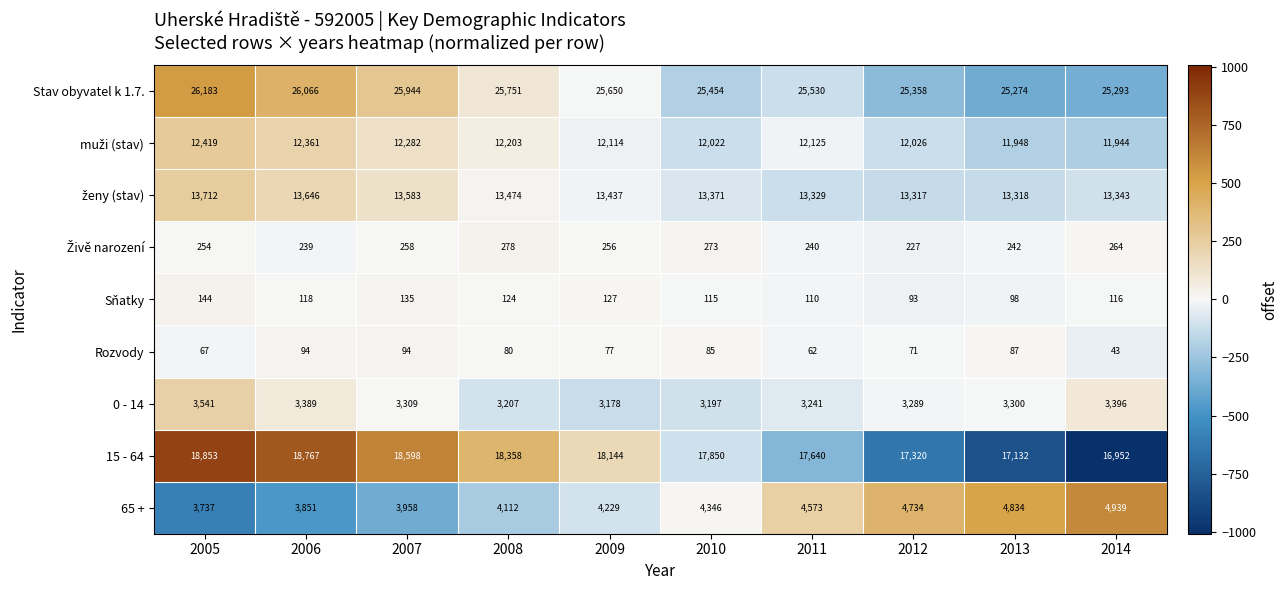

List the labels in order of 15 - 64 value, smallest first.

2014, 2013, 2012, 2011, 2010, 2009, 2008, 2007, 2006, 2005